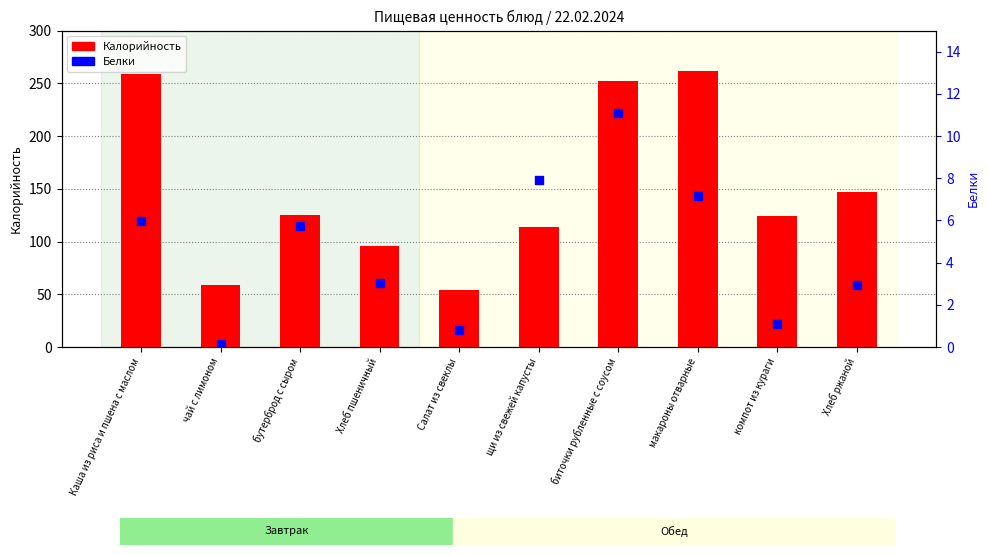

Is the value of Калорийность at Салат из свеклы greater than the value of Белки at макароны отварные?

Yes